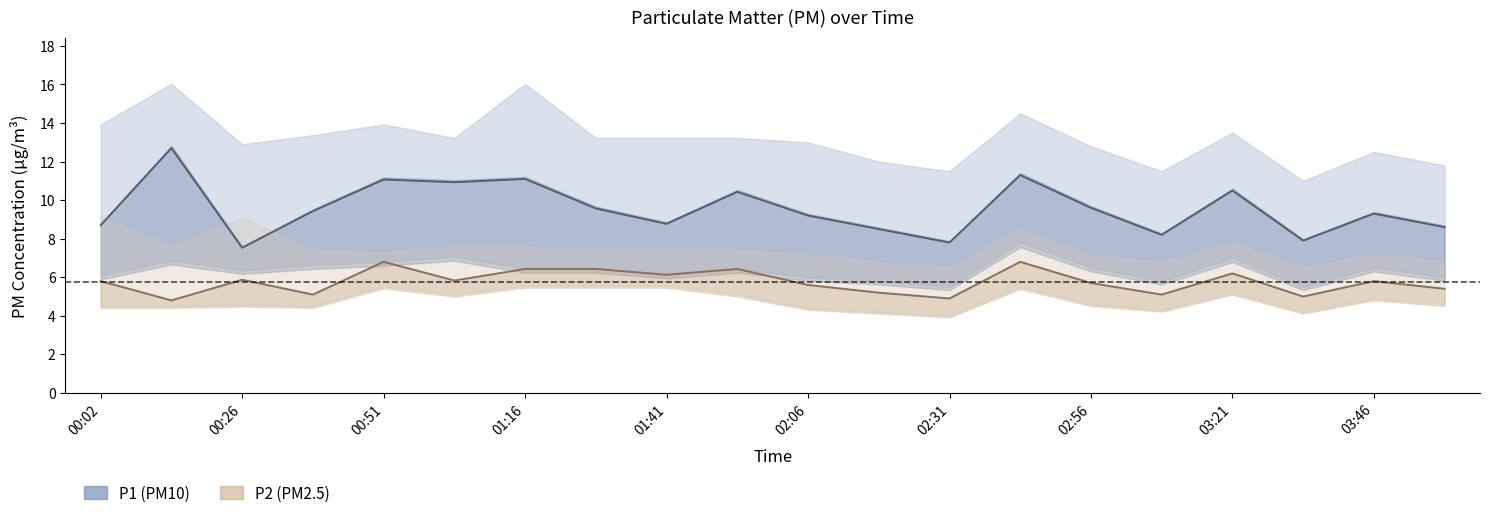

What is the difference between the maximum and second lowest values in the P2 series?

1.9